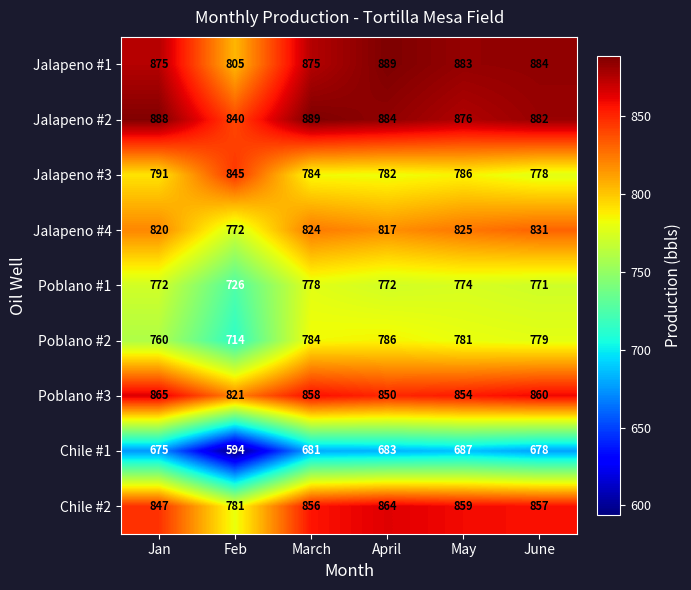

What is the minimum value for Chile #2?

781